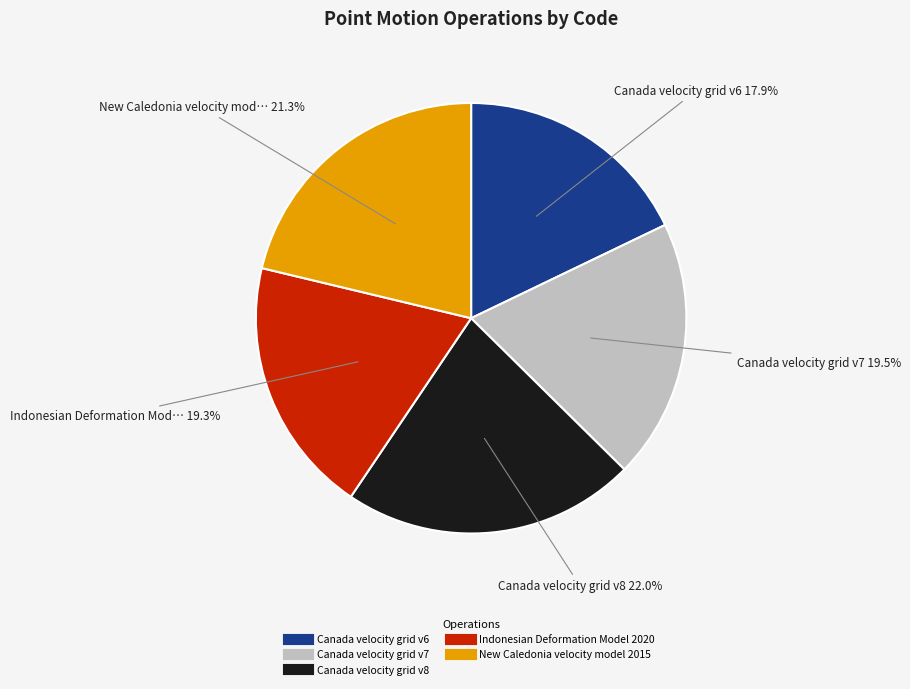

To the nearest percent, what is the combined percentage of Canada velocity grid v7 and Canada velocity grid v6?

37%